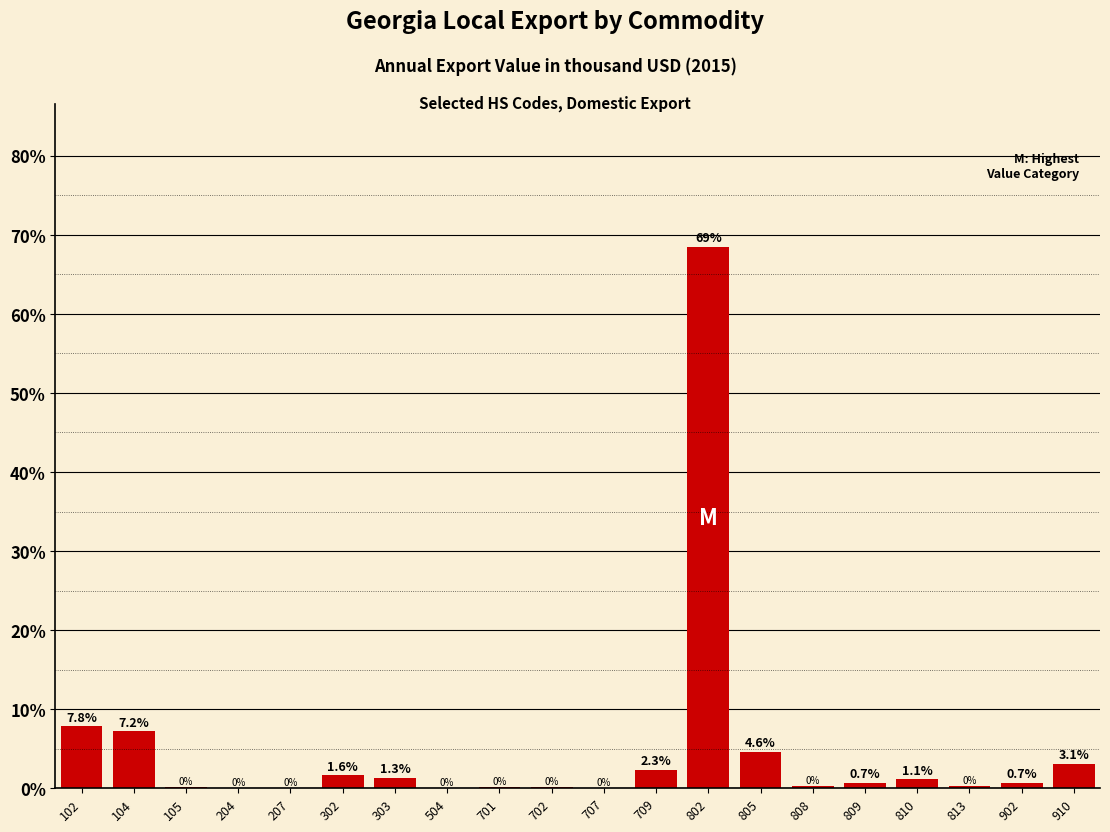

Is it true that the value at 802 is 68.5?

True